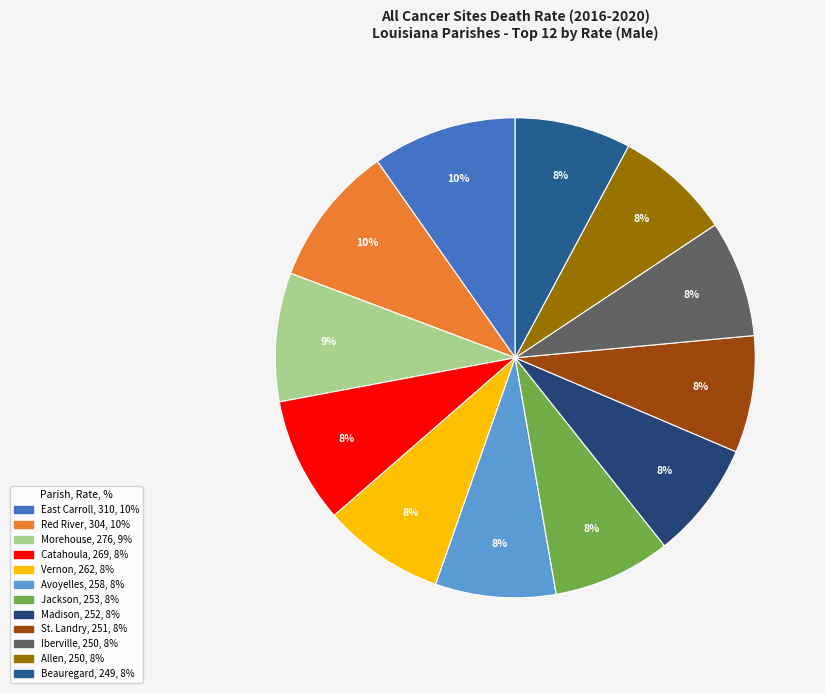

How many slices are in this pie chart?

12